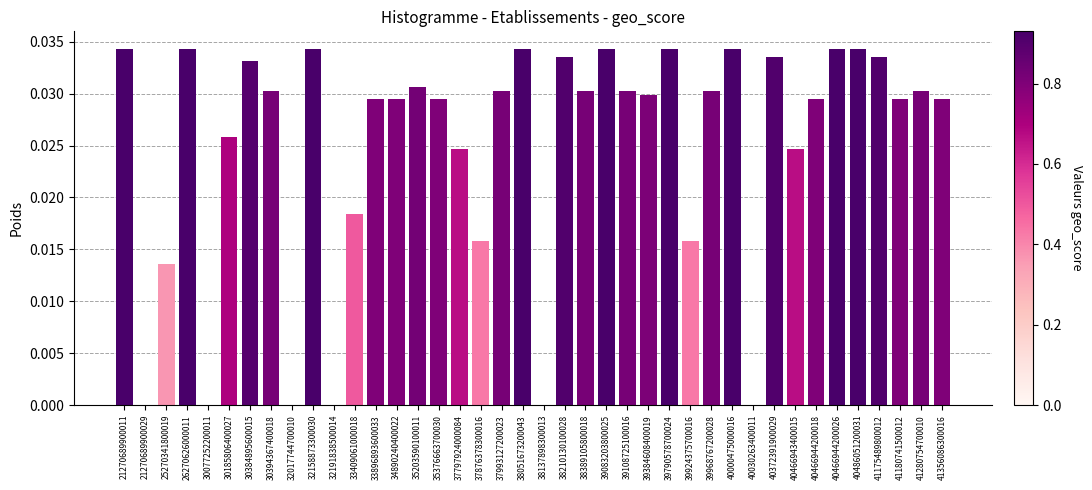

True or false: the data shows 0.0 at 39108725100016.

True